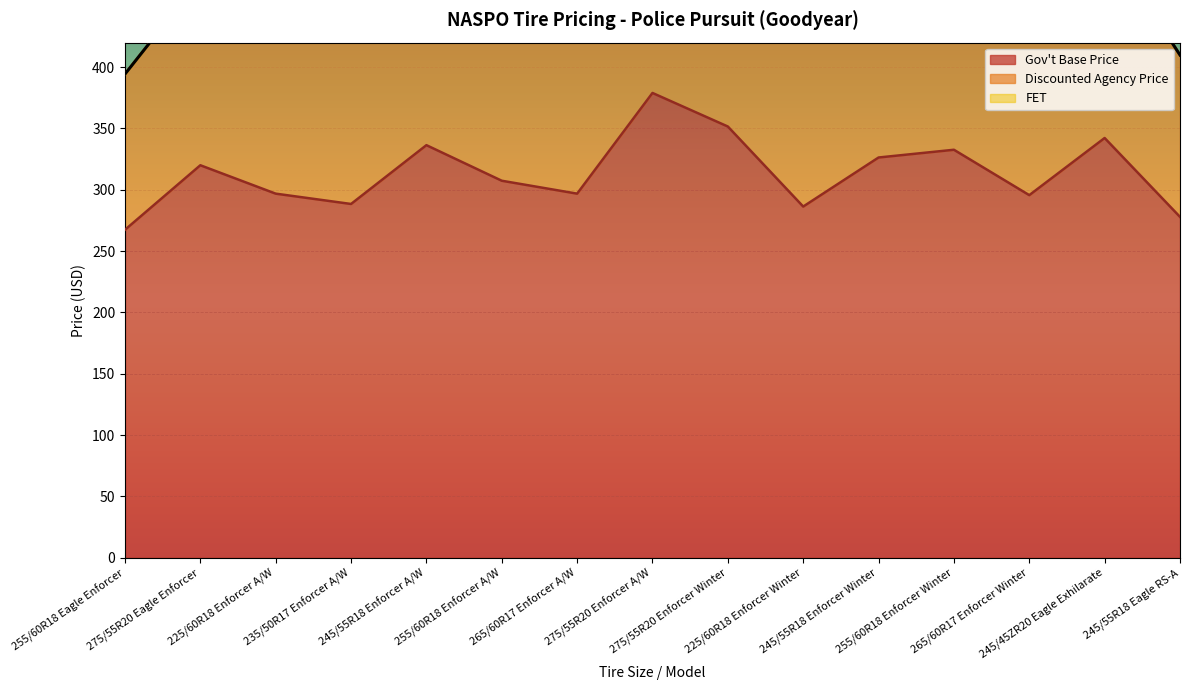

Which series has the largest range (max minus min)?

Discounted Agency Price